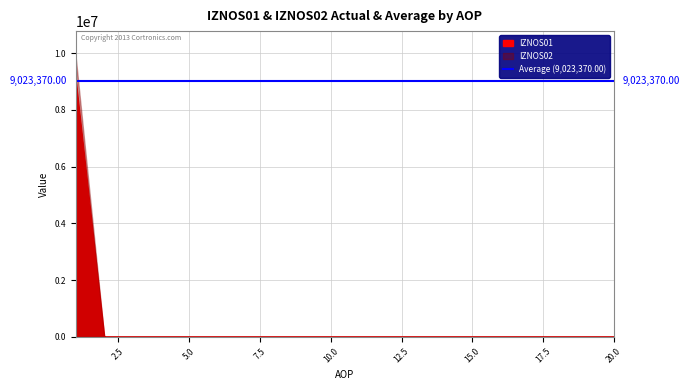

Rank the categories by IZNOS02 value from lowest to highest.

2, 3, 4, 5, 6, 7, 8, 9, 10, 11, 12, 13, 14, 15, 16, 17, 18, 19, 20, 1